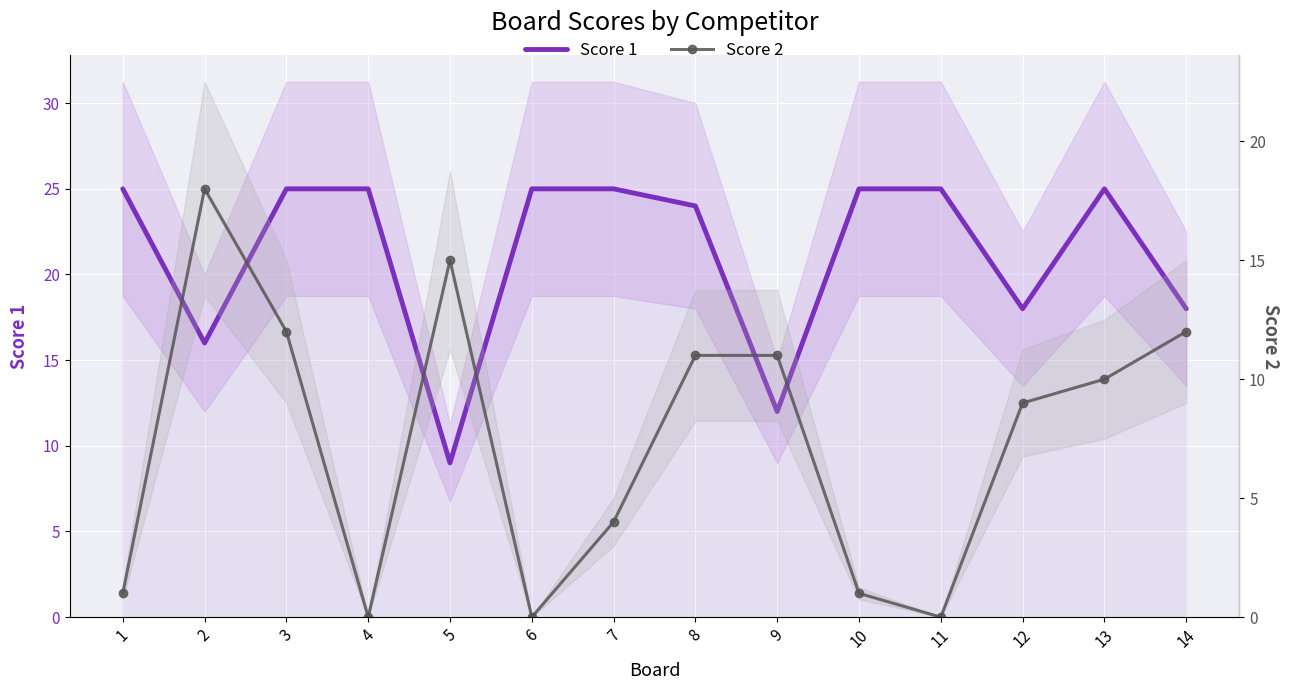

Which series has the largest total across all categories?

Score 1